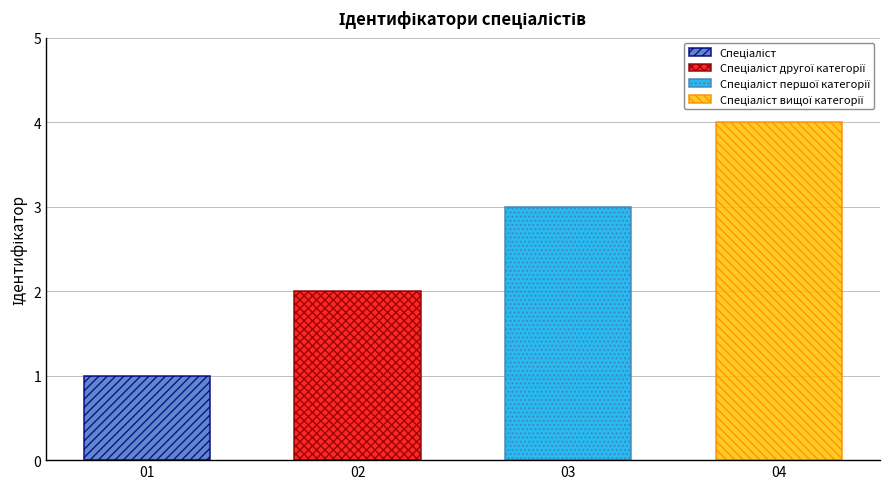

What is the change in value from Спеціаліст to Спеціаліст другої категорії?

+1